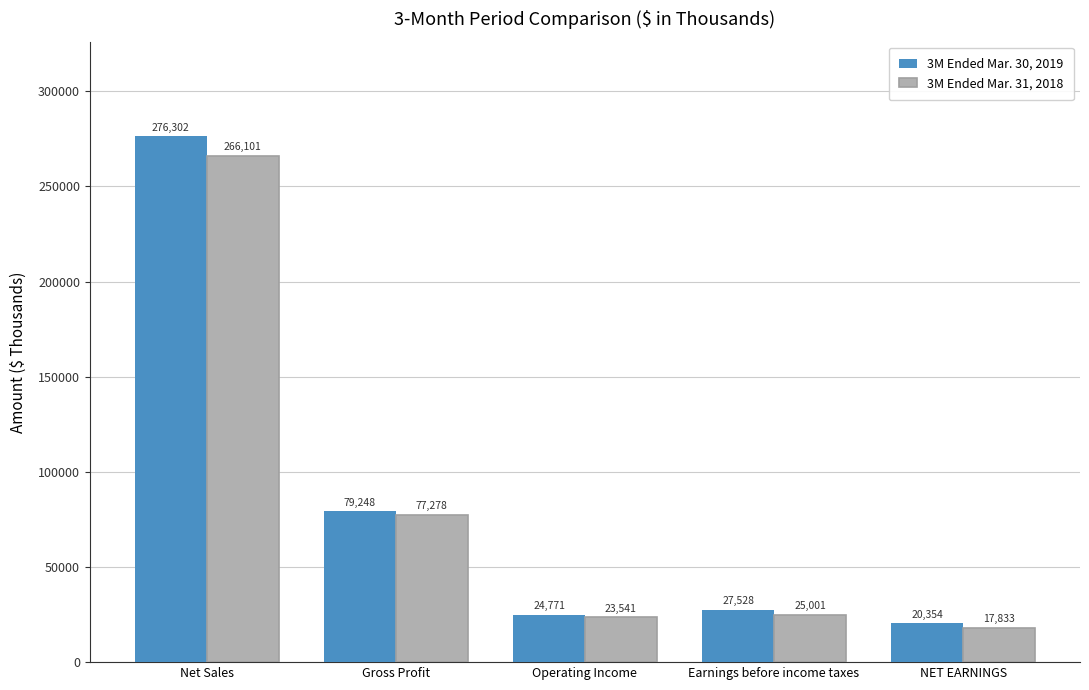

How many bars are there in total?

10